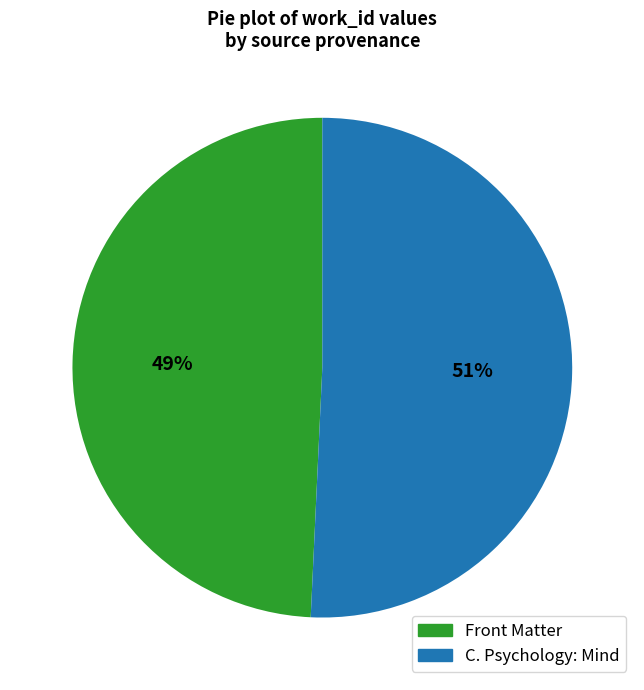

Is the sum of C. Psychology: Mind and Front Matter greater than half?

Yes